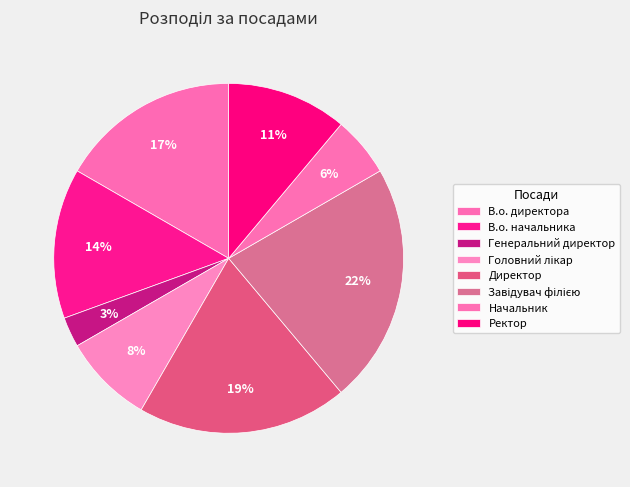

Approximately how many times larger is the value at В.о. начальника compared to В.о. директора?

0.8